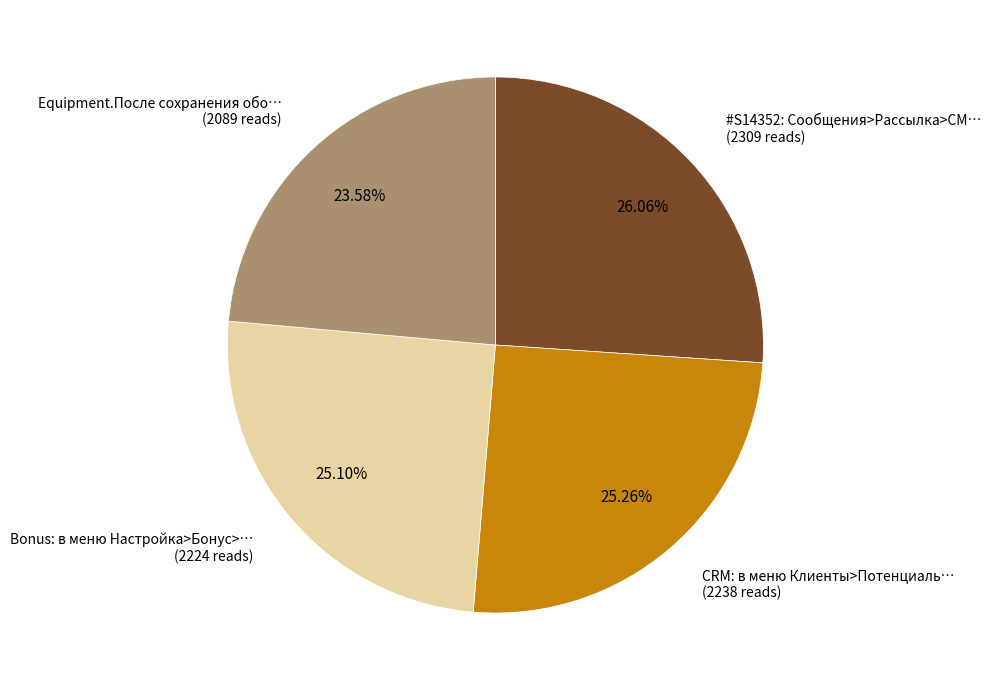

Which slice is the smallest?

Equipment.После сохранения обо… (2089 reads)